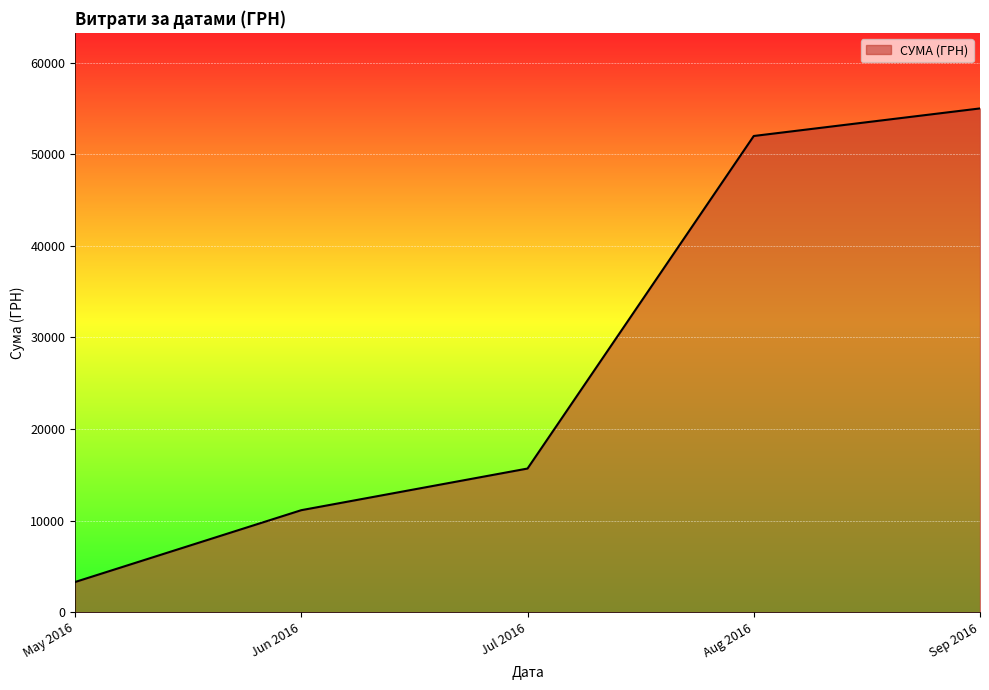

What is the smallest value displayed?

3303.3